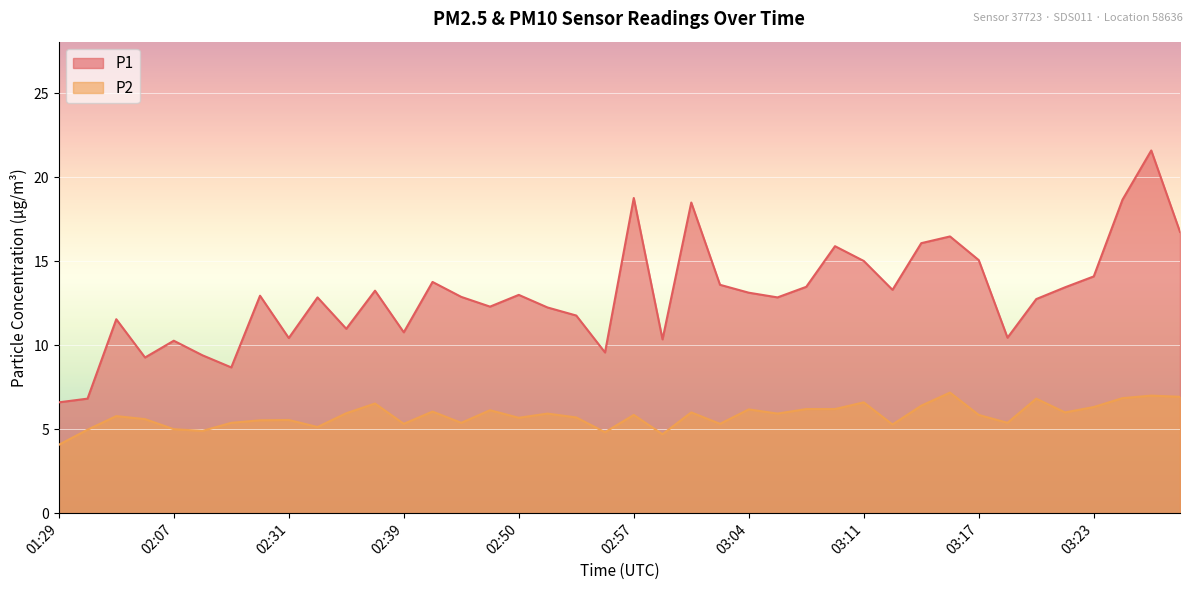

True or false: P1 and P2 cross at least once.

False